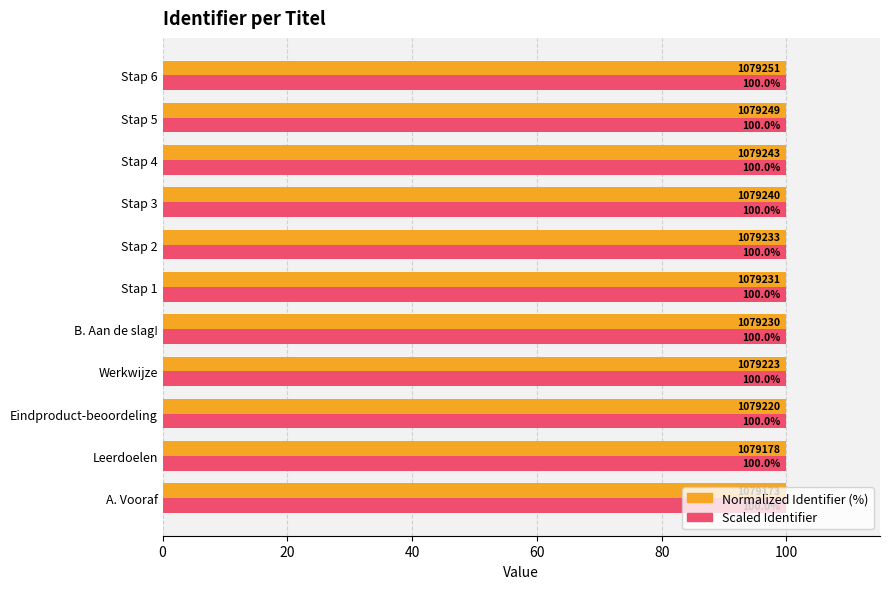

What are all the series names shown in the legend?

Normalized Identifier (%), Scaled Identifier